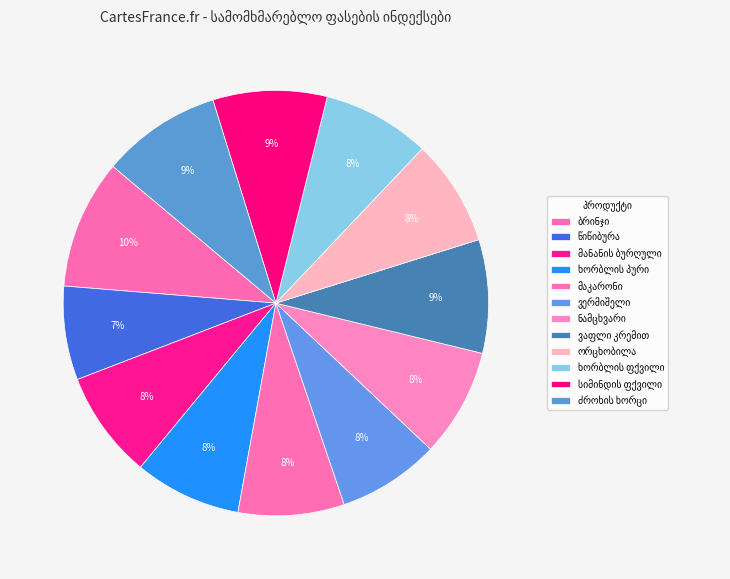

How many segments does this pie chart have?

12